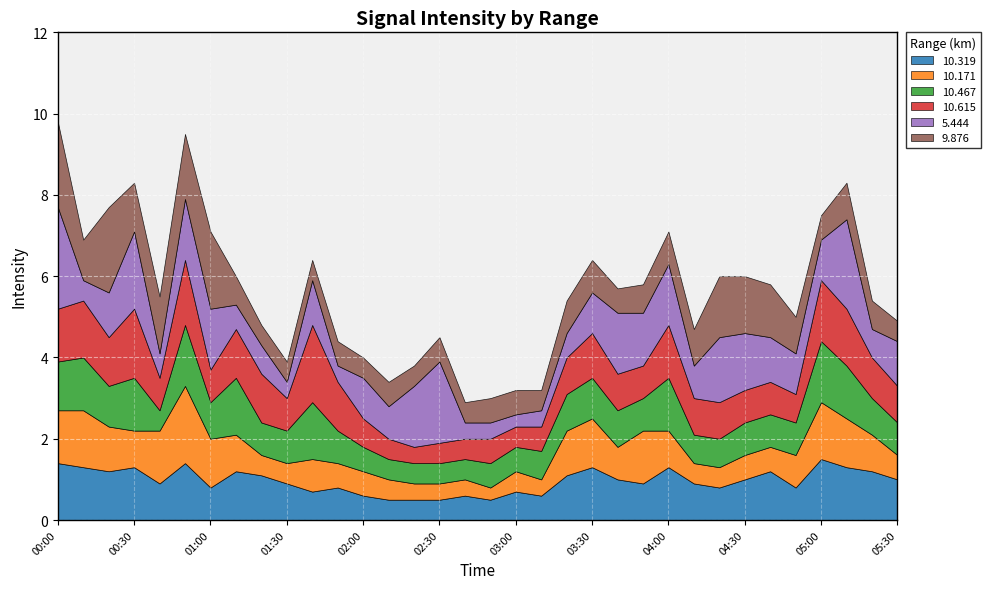

What is the label of the 31st point from the right?

00:30